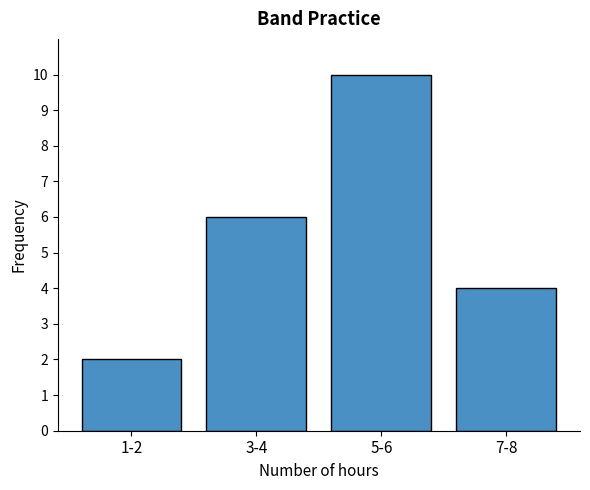

Reading left to right, transcribe all the data shown in this chart.

2	6	10	4